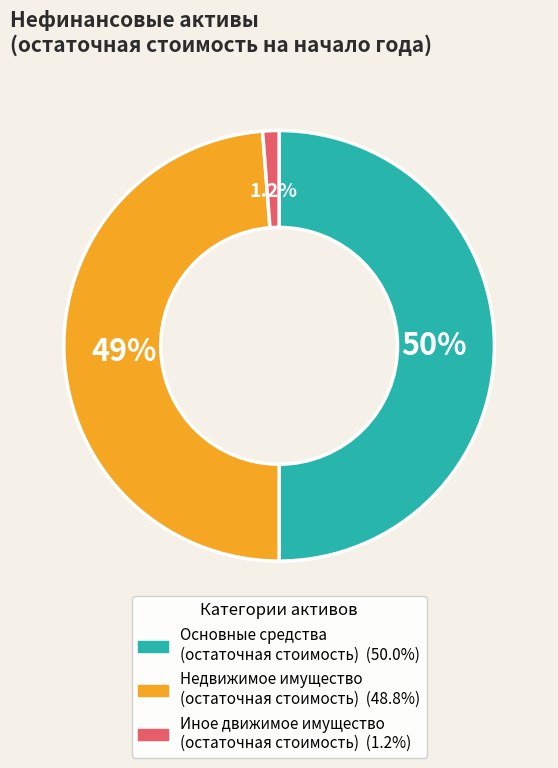

Which slice is the largest?

Основные средства (остаточная стоимость)